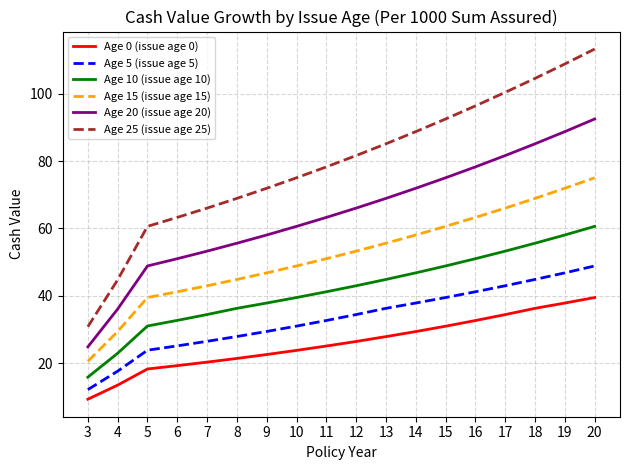

What is the sum of all Age 25 (issue age 25) values?

1430.9